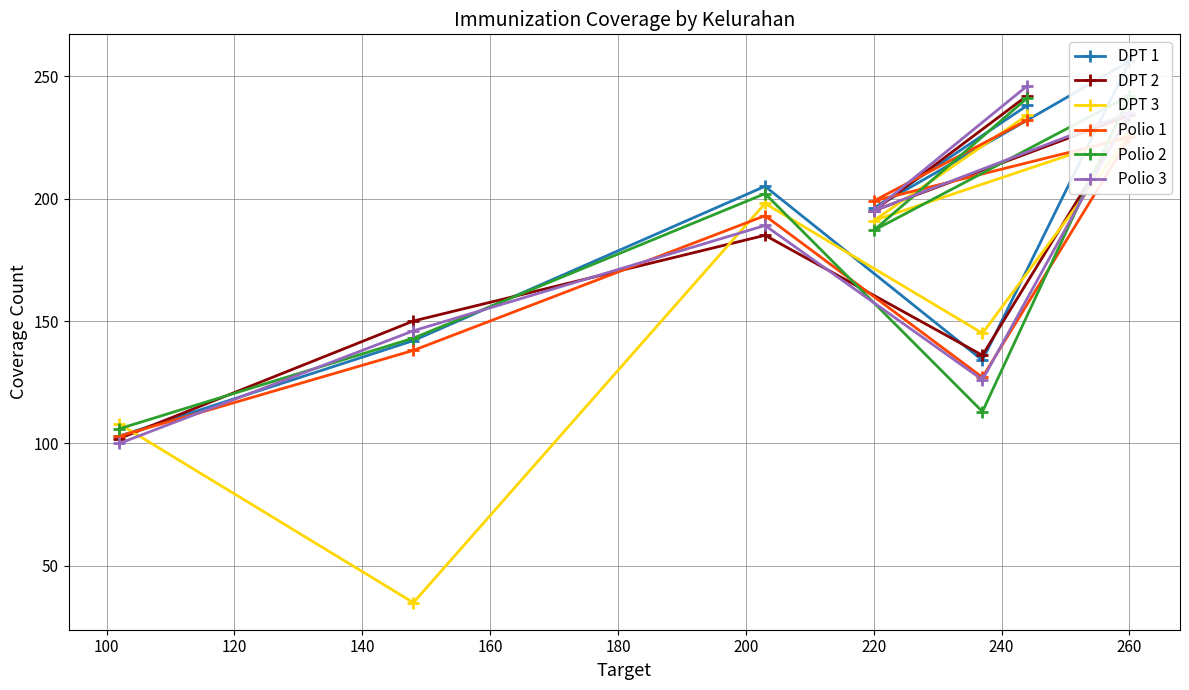

Is the value of DPT 3 at 260 greater than the value of DPT 2 at 220?

Yes